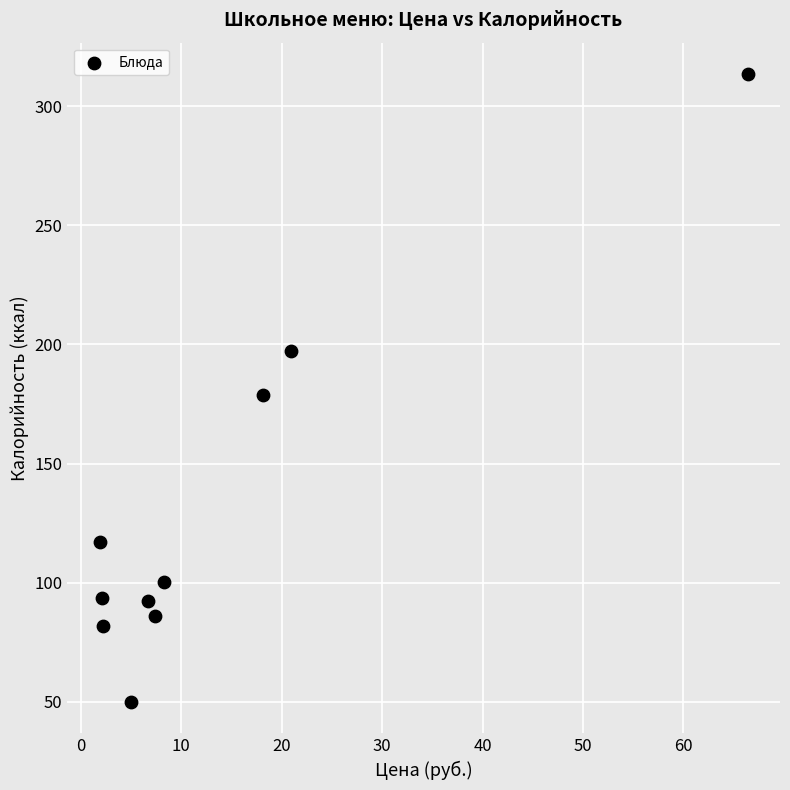

What is the range of X values (max minus min)?

64.5